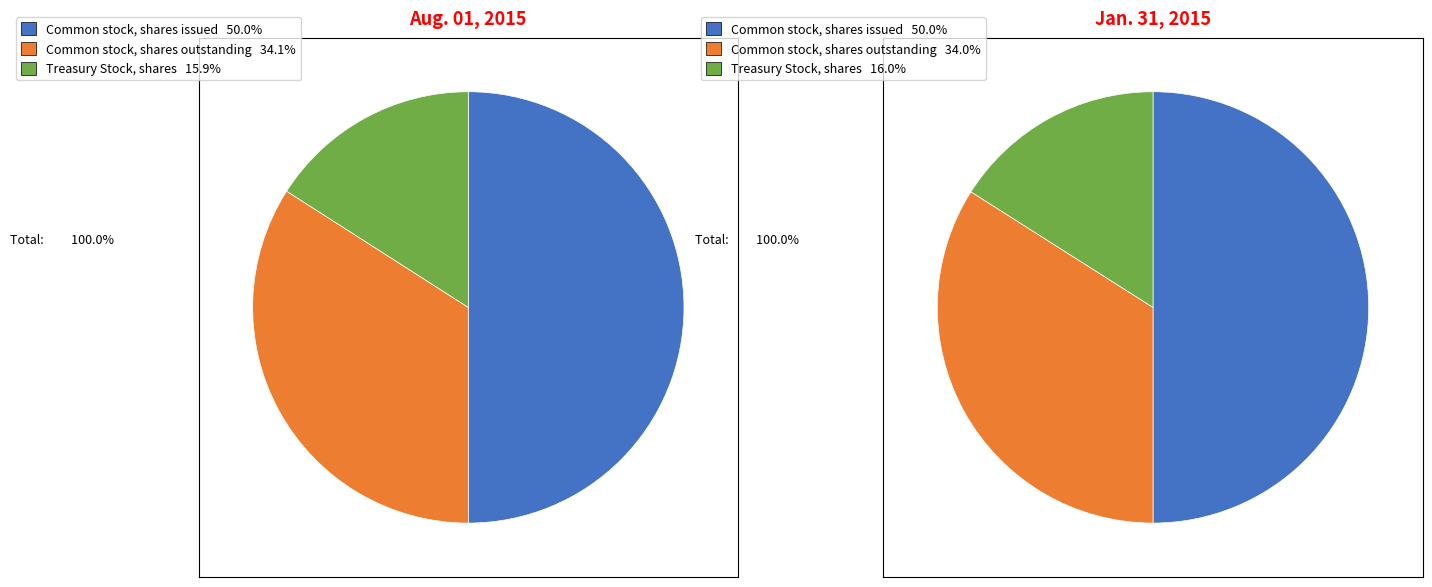

To the nearest percent, what is the average slice percentage?

33%